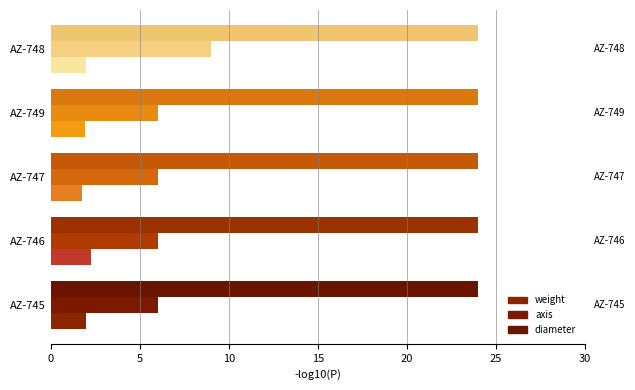

What are all the series names shown in the legend?

weight, axis, diameter